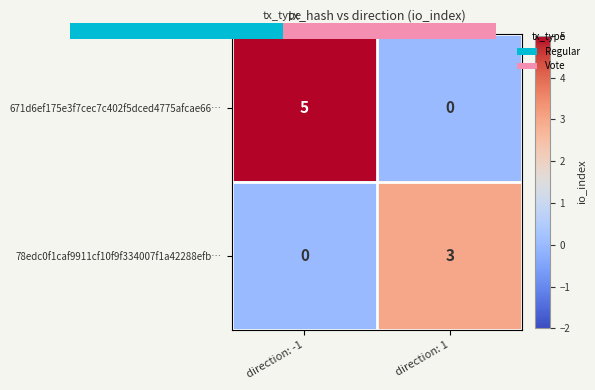

At which label is 671d6ef175e3f7cec7c402f5dced4775afcae66… closest to 2?

direction: 1